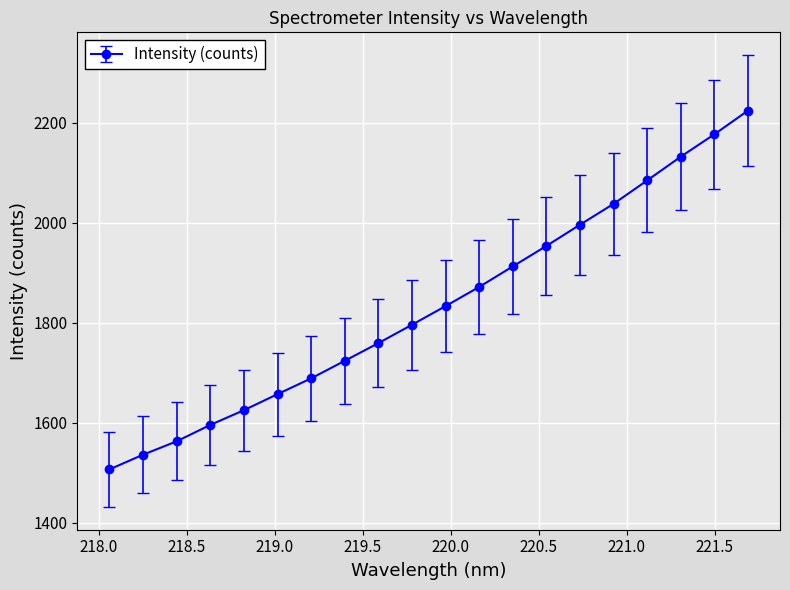

What is the minimum value shown in the chart?

1506.8